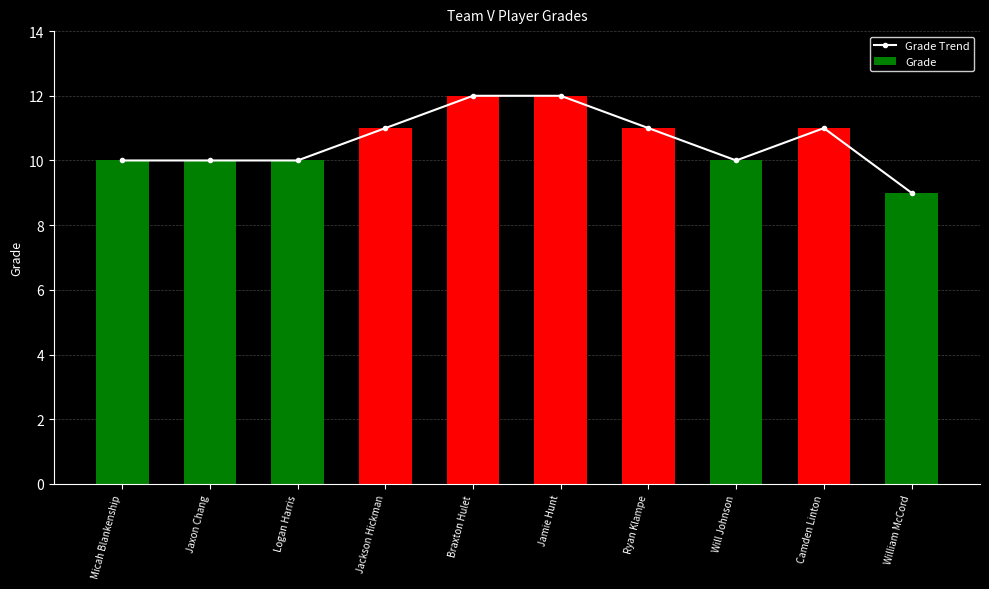

Rank the series at Braxton Hulet from lowest to highest value.

Grade Trend, Grade